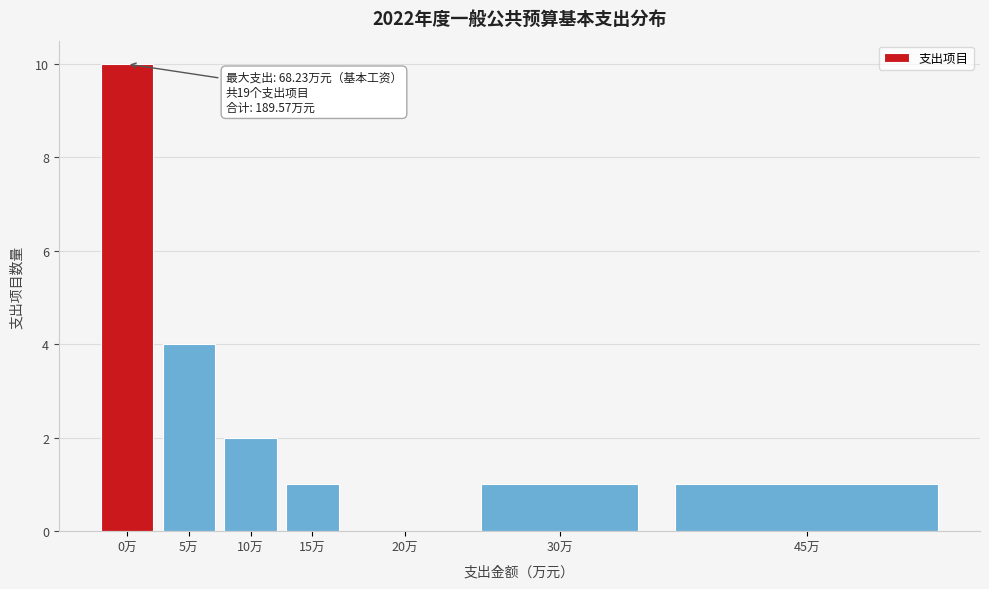

Reading right to left, what are all the values shown in this chart?

45万=1	30万=1	20万=0	15万=1	10万=2	5万=4	0万=10